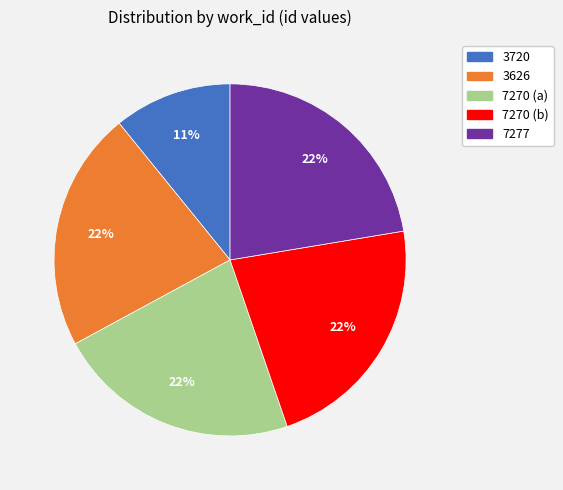

Do 3626 and 7270 (a) together represent more than half of the pie?

No